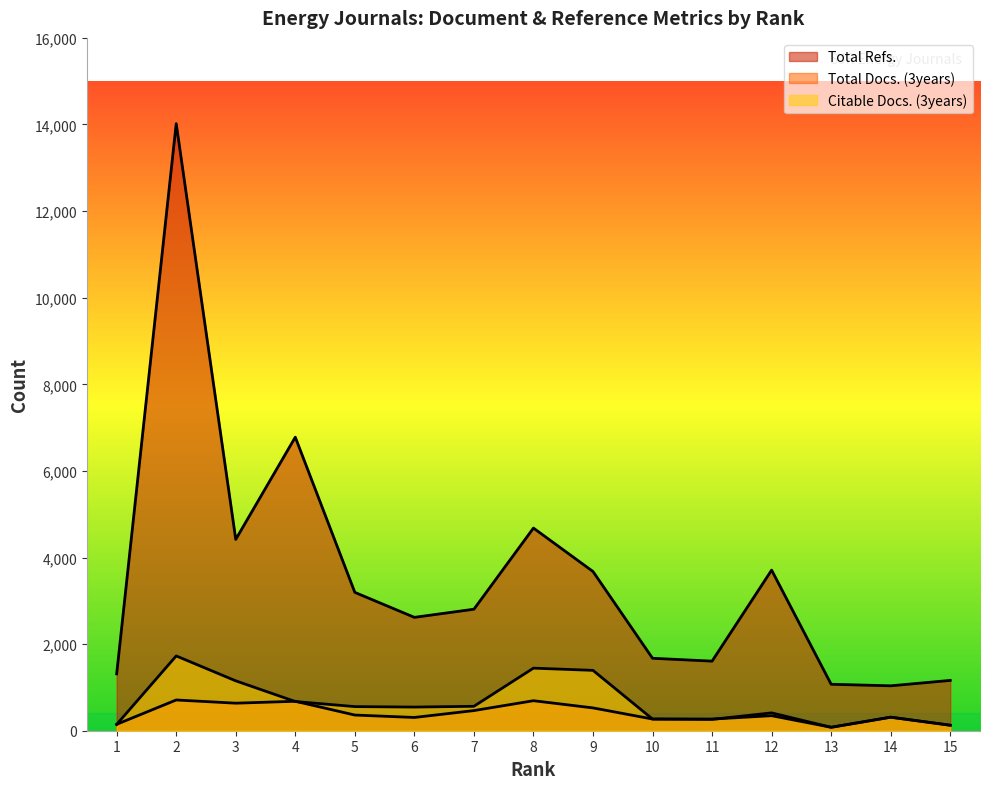

List the series in order of their peak value, highest first.

Total Refs., Citable Docs. (3years), Total Docs. (3years)